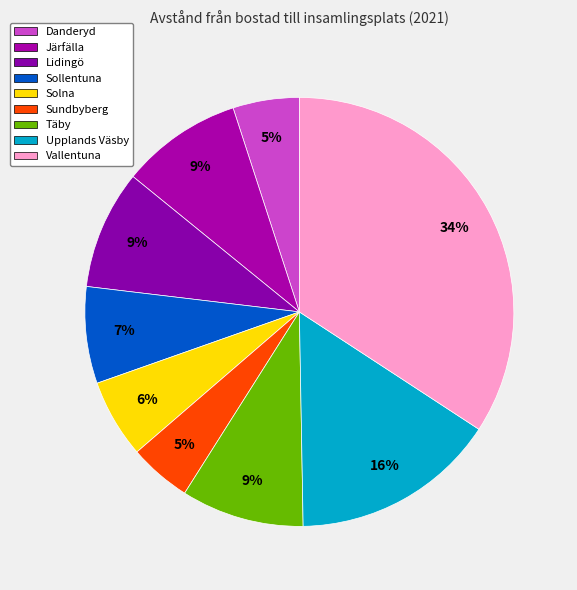

Rank the categories by value from lowest to highest.

Sundbyberg, Danderyd, Solna, Sollentuna, Lidingö, Järfälla, Täby, Upplands Väsby, Vallentuna